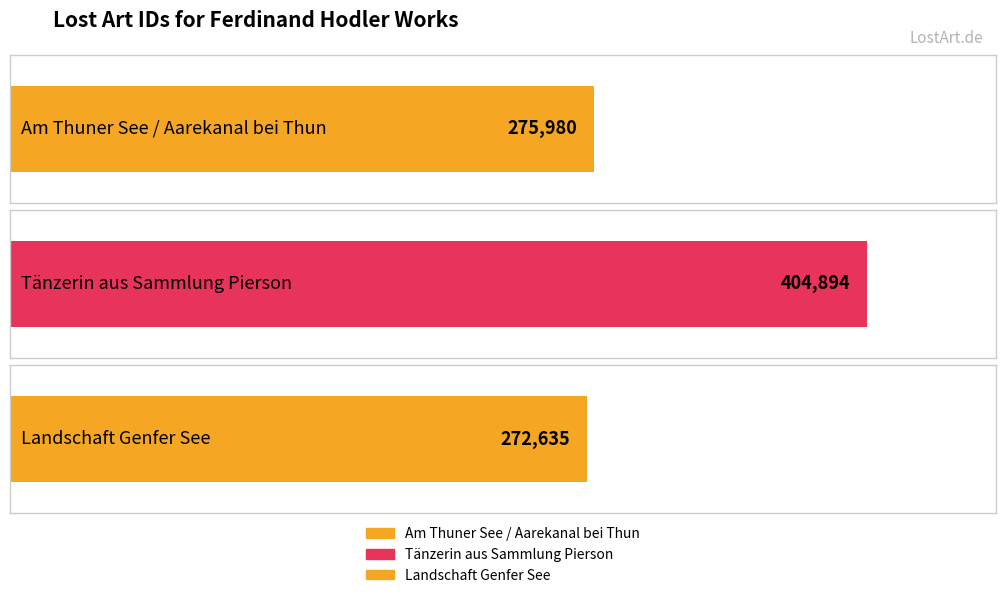

List the labels in order of value, smallest first.

Landschaft Genfer See, Am Thuner See / Aarekanal bei Thun, Tänzerin aus Sammlung Pierson